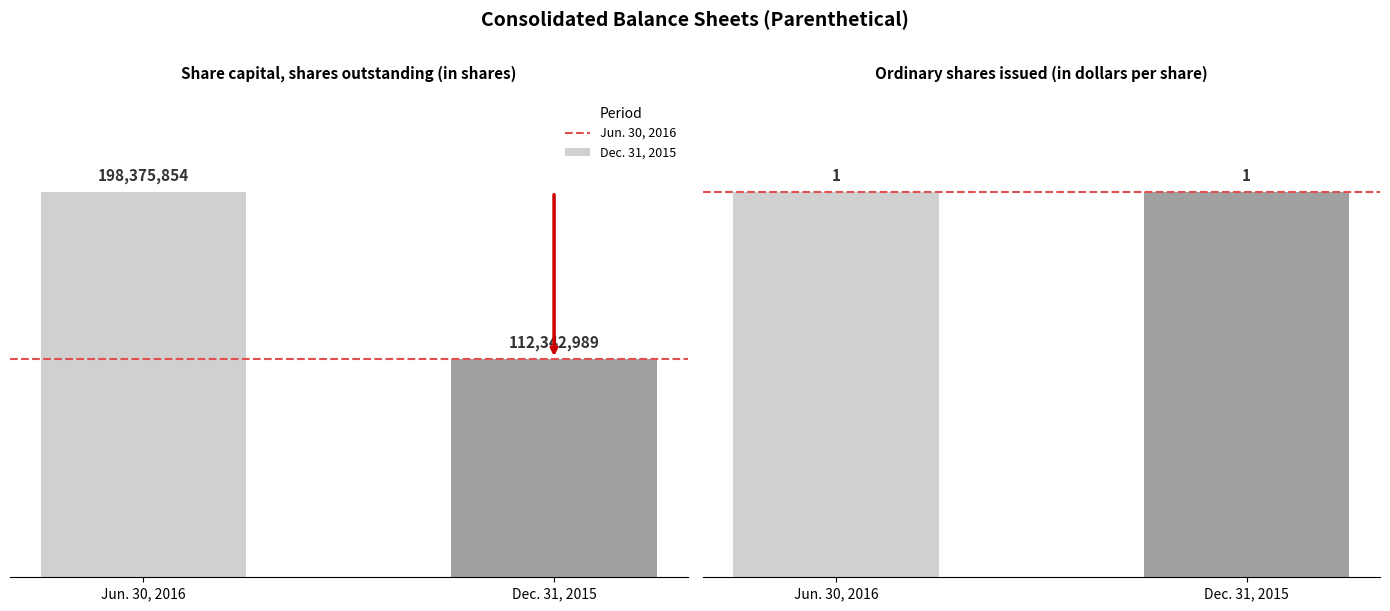

Does the chart contain stacked bars?

No